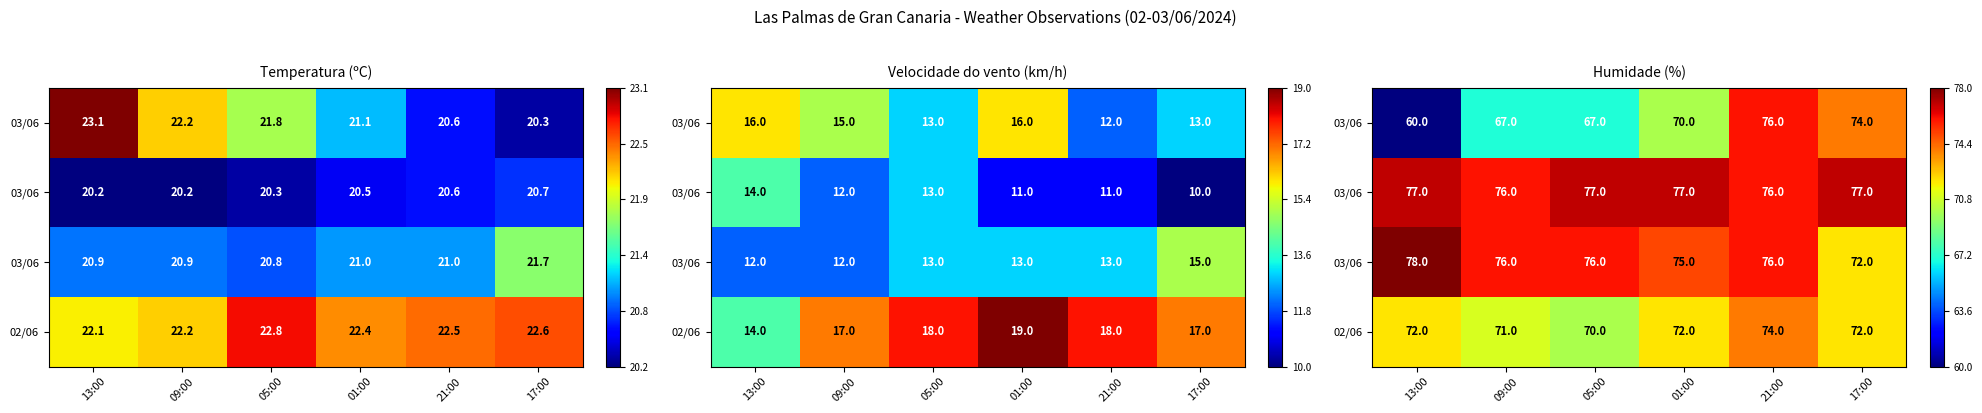

What is the total value across all series at 17:00?

295